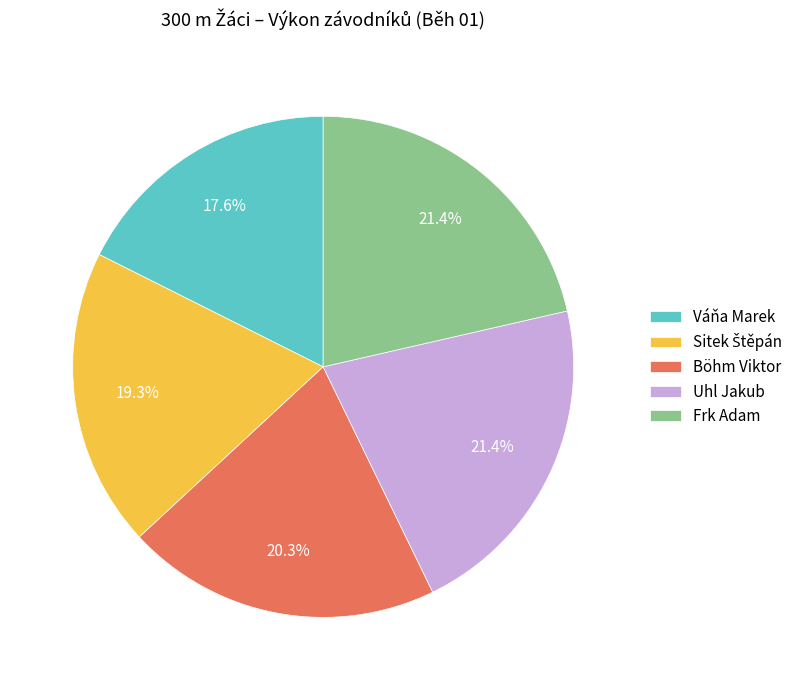

How many slices are in this pie chart?

5